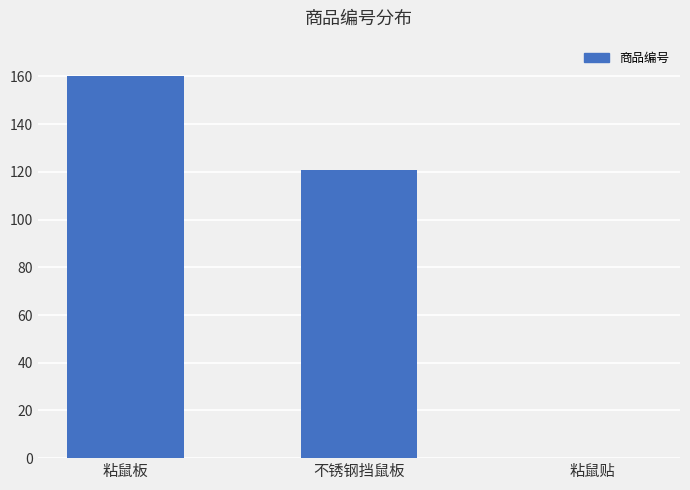

Count the number of data series in this chart.

1